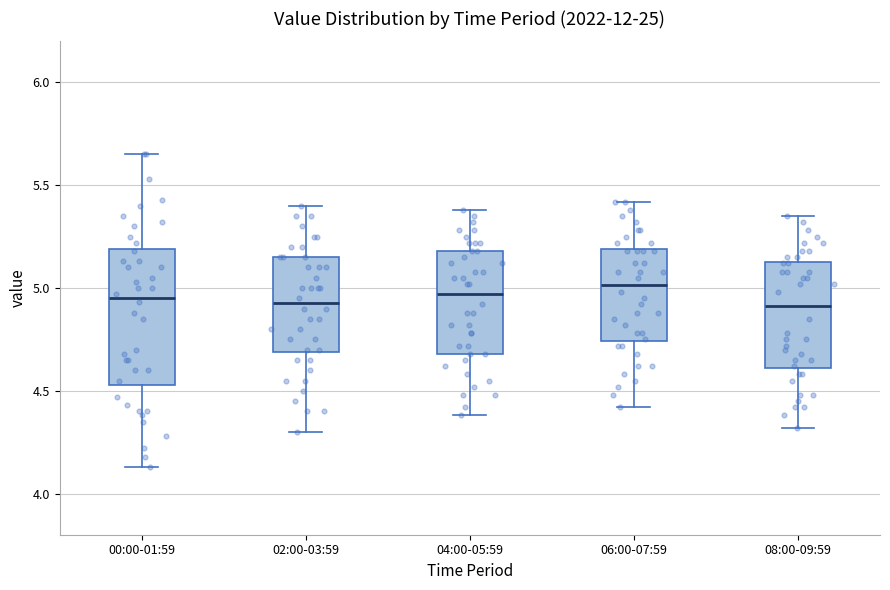

Where does the upper whisker of the box for 04:00-05:59 end on the y-axis? The values are not printed on the chart, so give them approximately, as read against the axis.

5.40